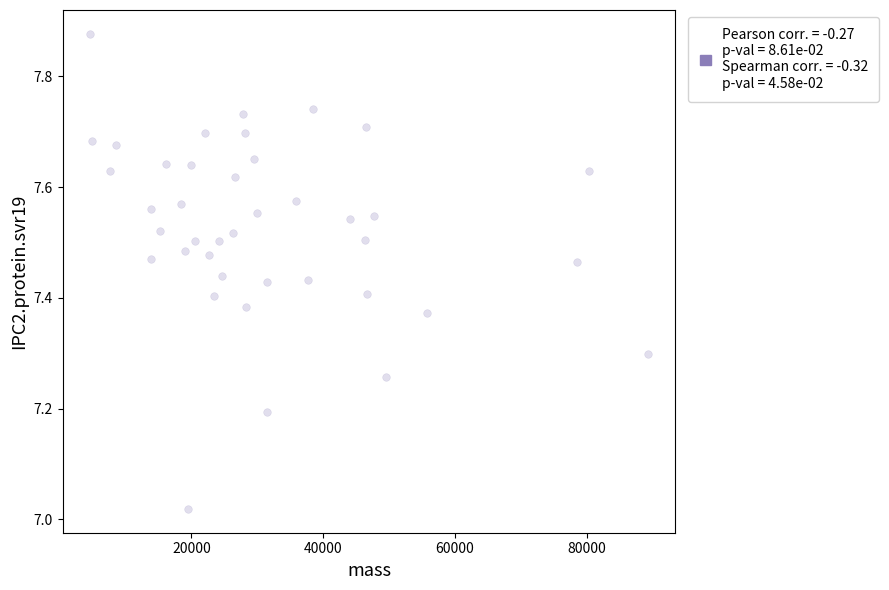

What is the range of X values (max minus min)?

84538.0